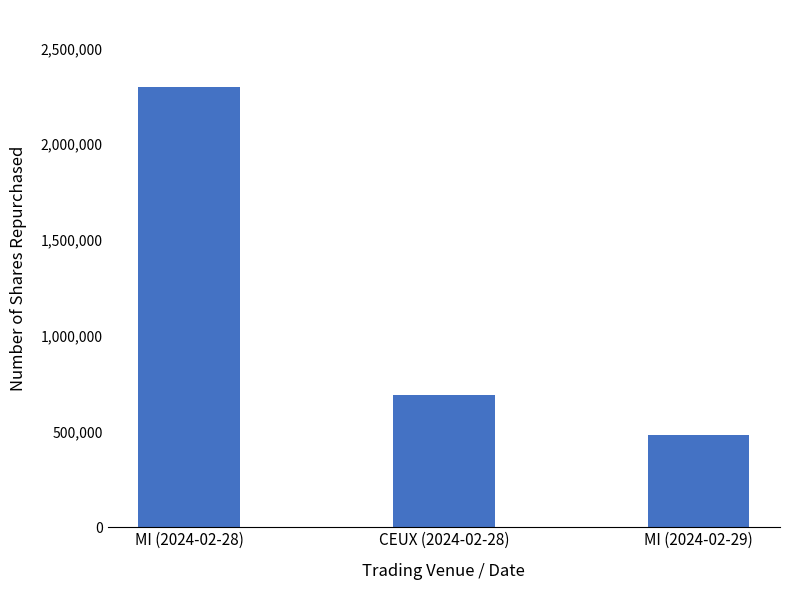

Does the chart contain stacked bars?

No